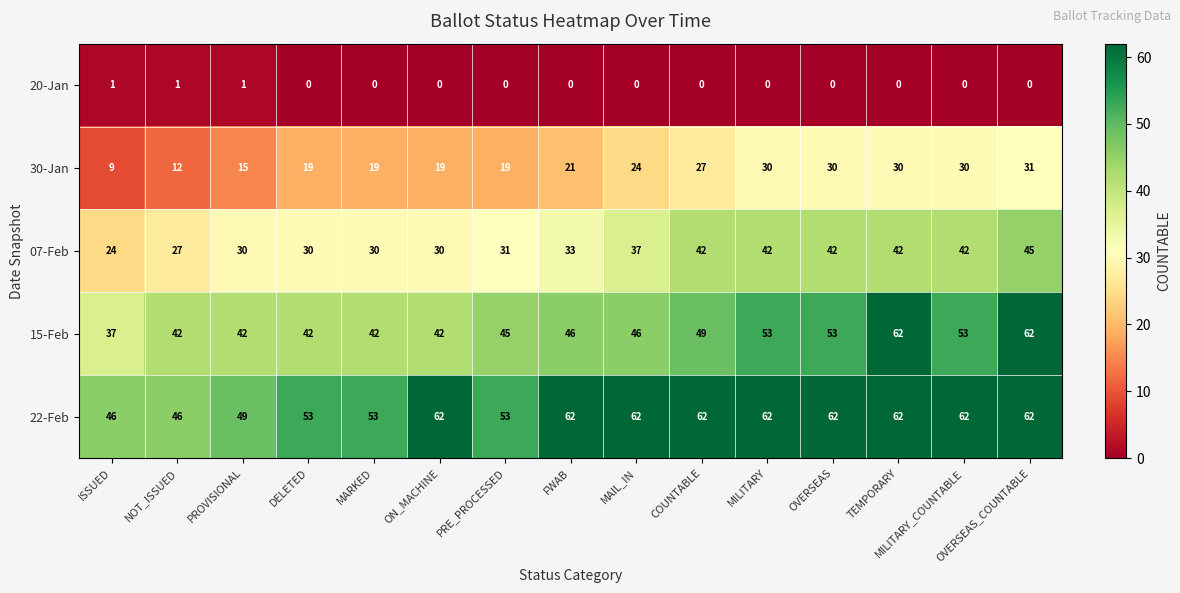

What is the difference between the second highest and minimum values in the 15-Feb series?

25